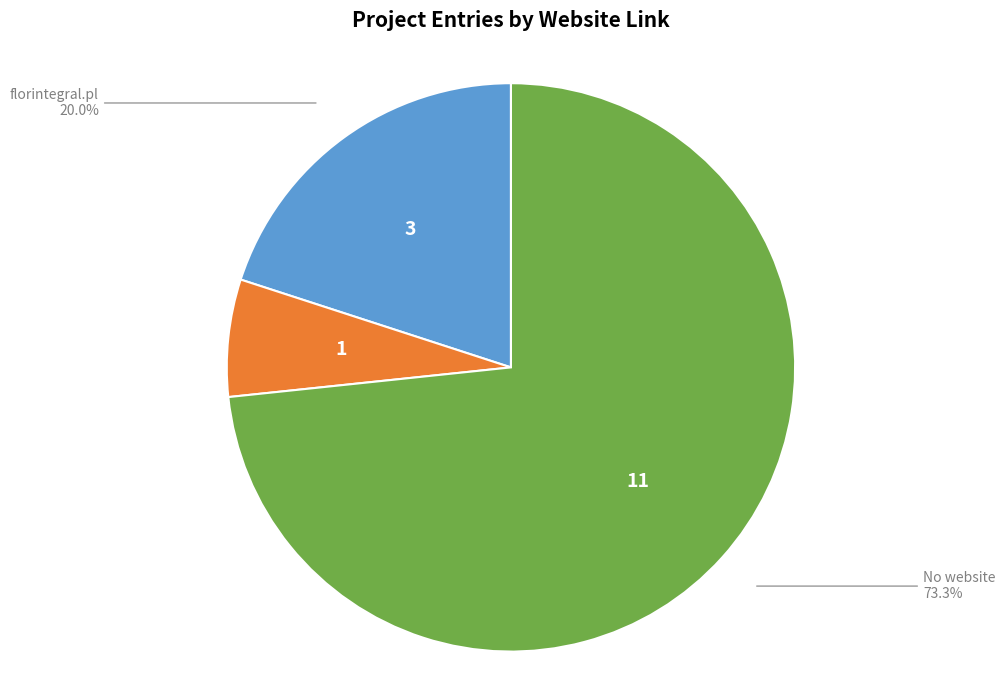

What portion of the pie excludes florintegral.pl?

80.0%